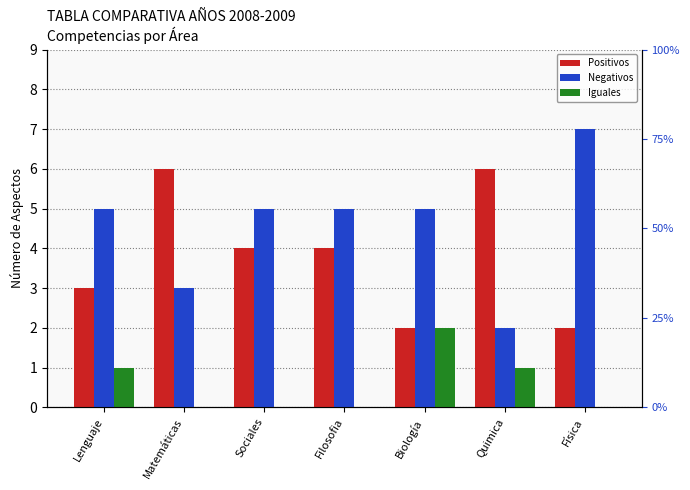

Where is Negativos nearest to the value 4?

Lenguaje